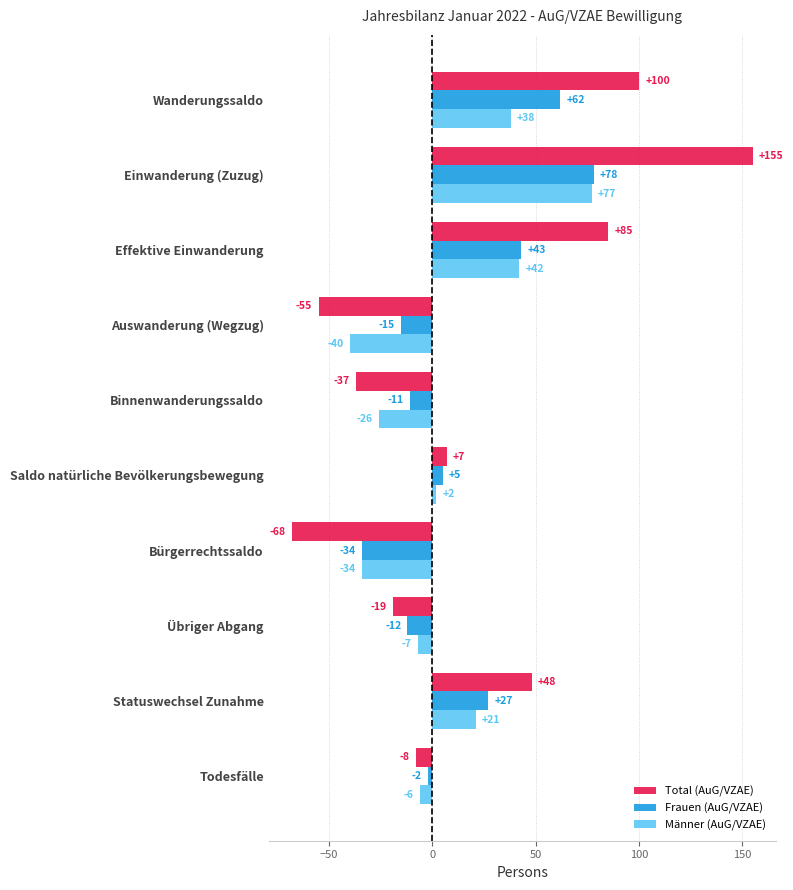

What is the maximum value shown in the chart?

155